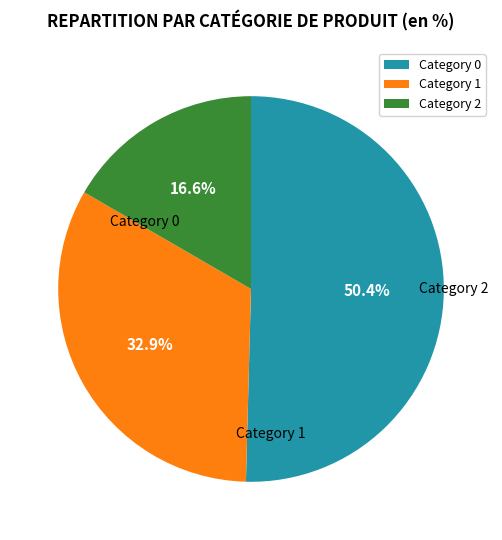

How many segments does this pie chart have?

3